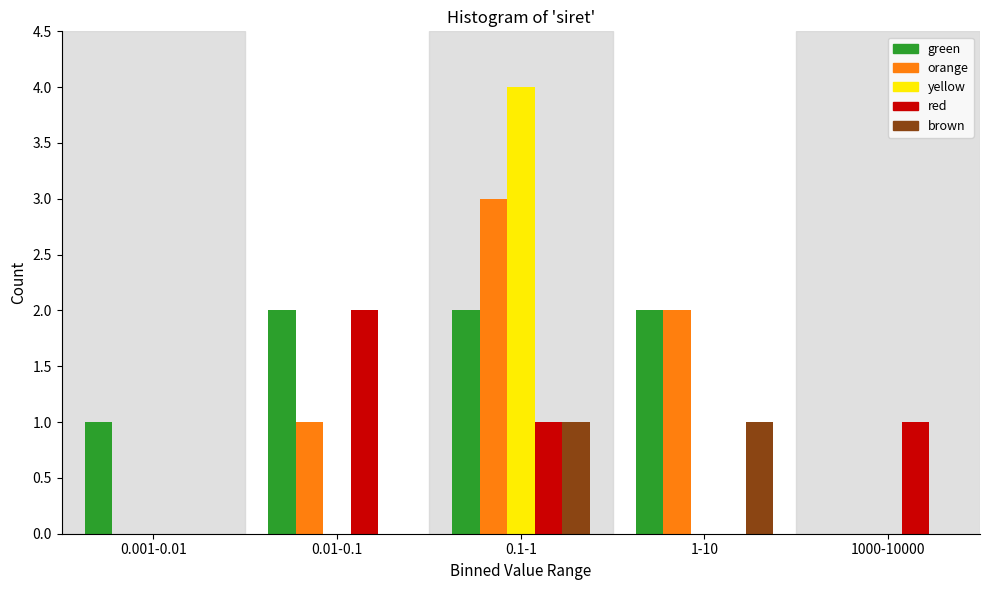

Reading right to left, extract all data points from this chart.

green: 1000-10000=0	1-10=2	0.1-1=2	0.01-0.1=2	0.001-0.01=1
orange: 1000-10000=0	1-10=2	0.1-1=3	0.01-0.1=1	0.001-0.01=0
yellow: 1000-10000=0	1-10=0	0.1-1=4	0.01-0.1=0	0.001-0.01=0
red: 1000-10000=1	1-10=0	0.1-1=1	0.01-0.1=2	0.001-0.01=0
brown: 1000-10000=0	1-10=1	0.1-1=1	0.01-0.1=0	0.001-0.01=0